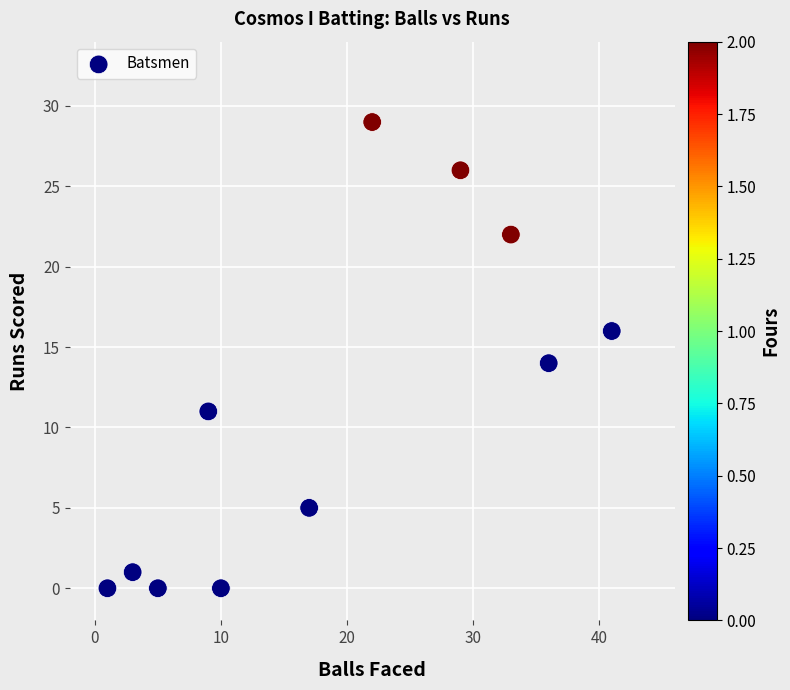

What is the range of Y values (max minus min)?

29